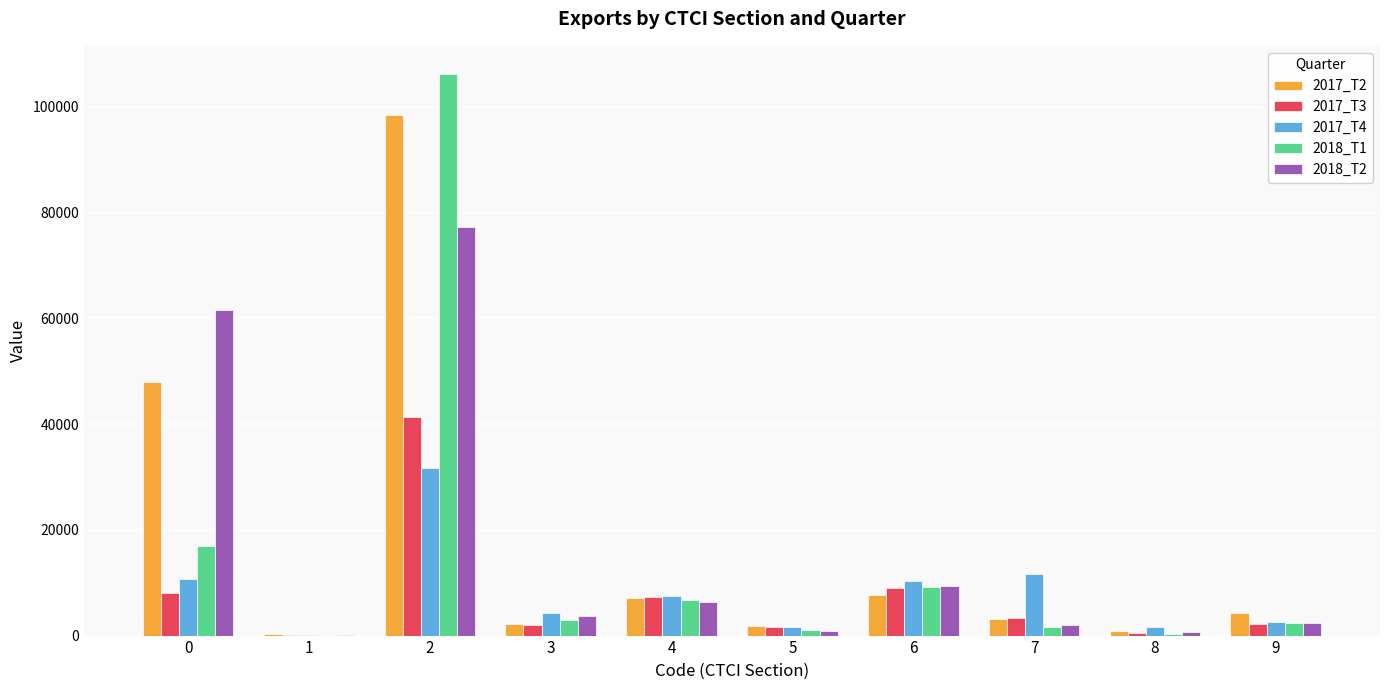

The 2017_T3 series shows 8145.0 at 0. True or false?

True